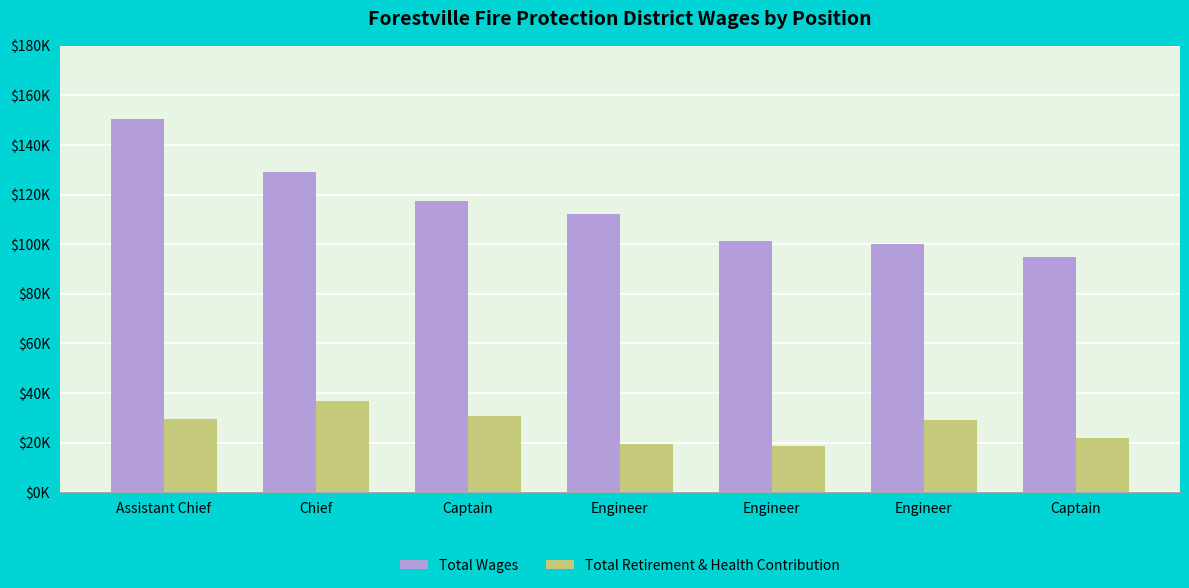

Does the chart contain stacked bars?

No